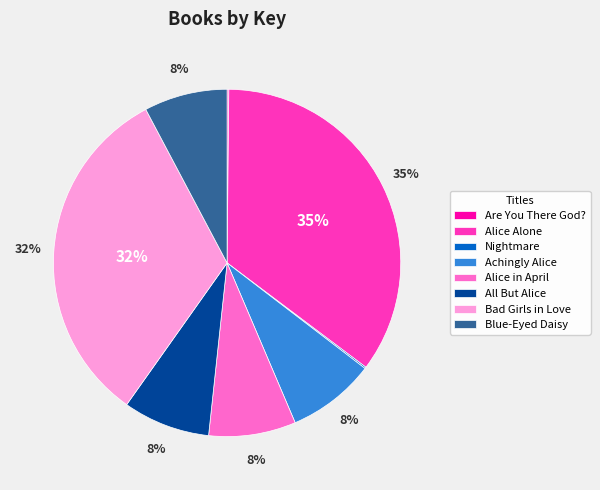

What percentage is the Blue-Eyed Daisy slice, to the nearest percent?

8%